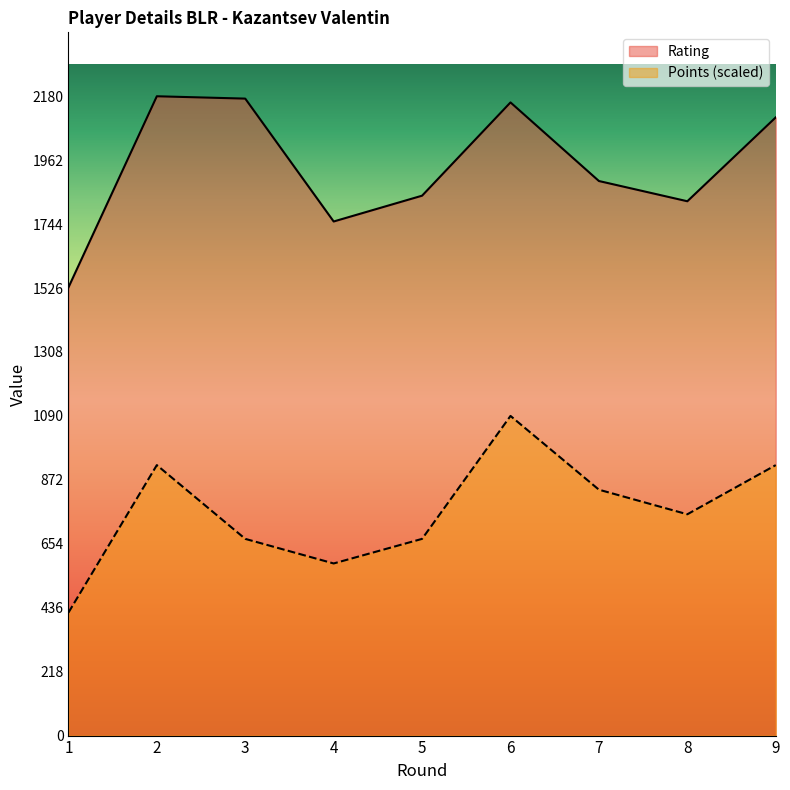

What is the value of the Rating point at the 6th from the left?

2159.0